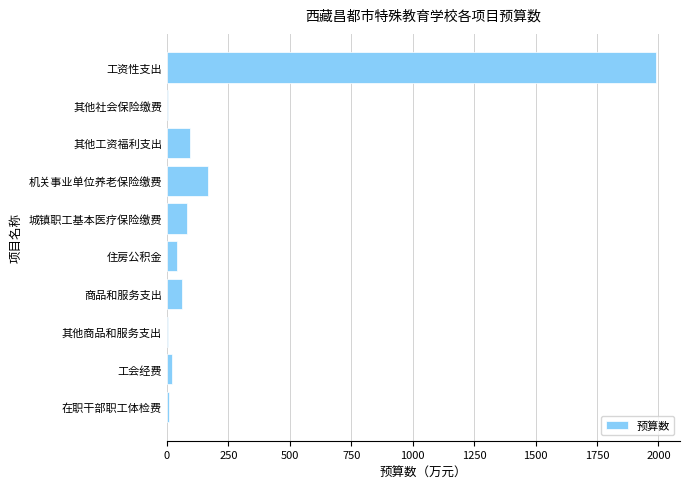

How many categories are shown in the chart?

10